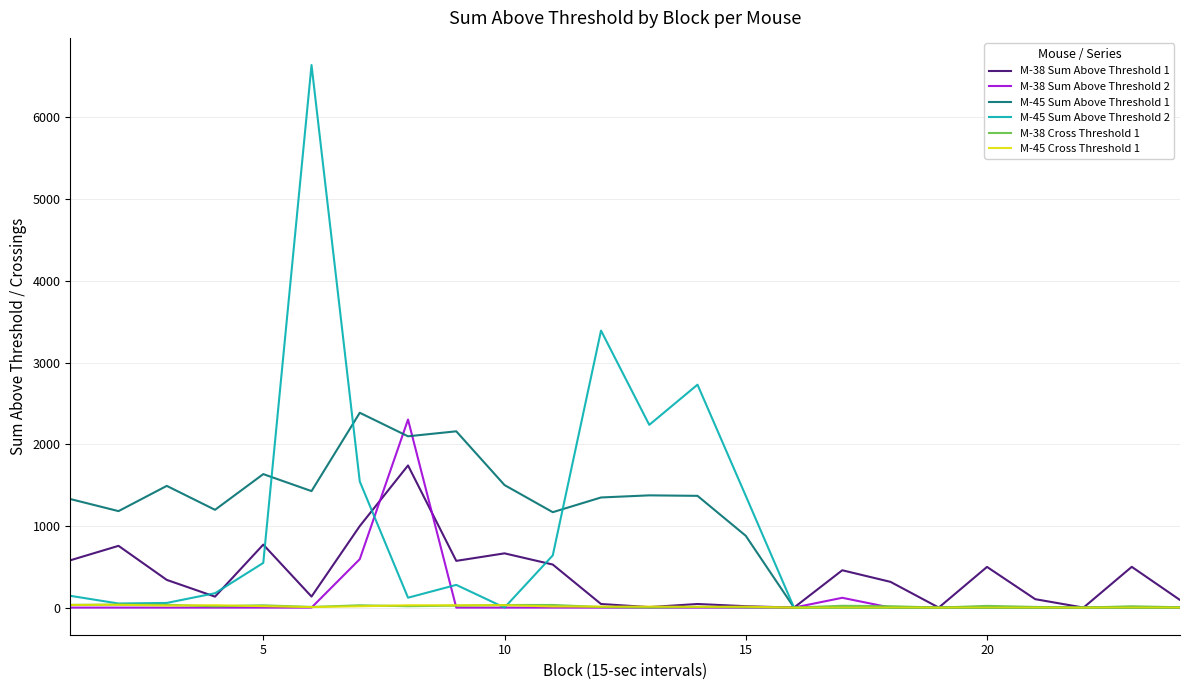

Which series has the largest total across all categories?

M-45 Sum Above Threshold 1